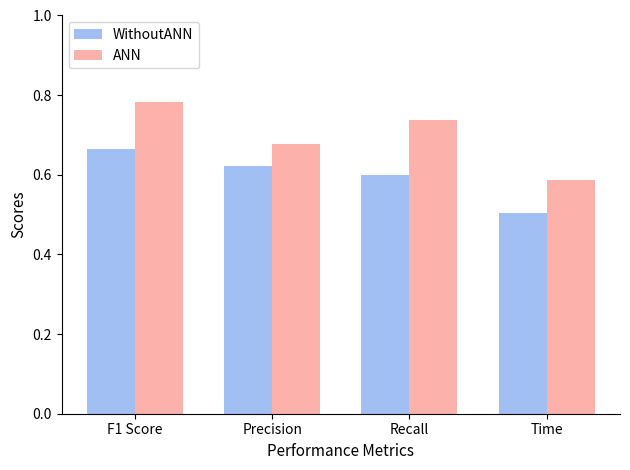

What is the sum of all ANN values?

2.8